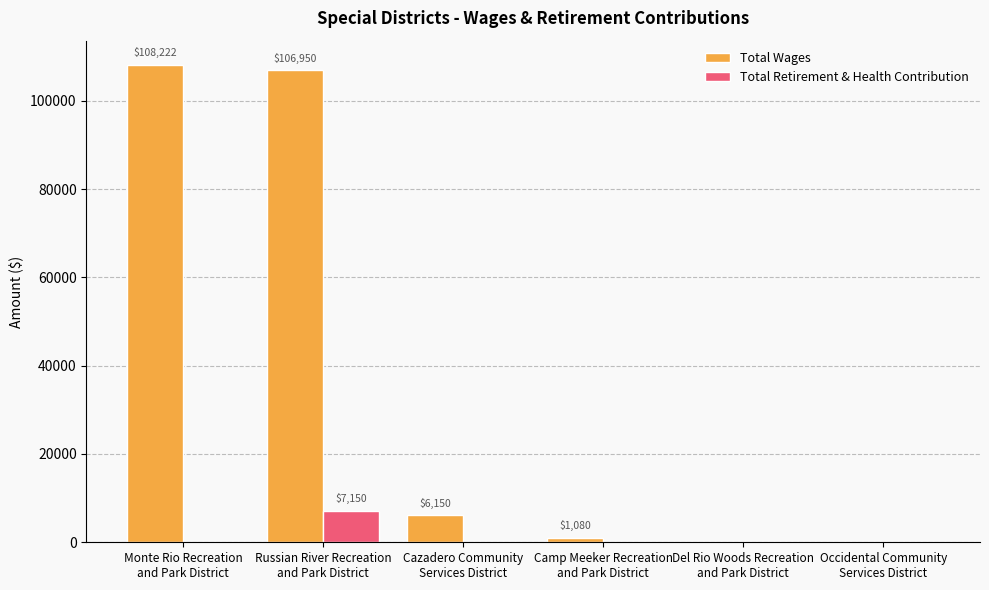

Reading left to right, list all the values displayed in this chart.

Total Wages: Monte Rio Recreation
and Park District=108222	Russian River Recreation
and Park District=106950	Cazadero Community
Services District=6150	Camp Meeker Recreation
and Park District=1080	Del Rio Woods Recreation
and Park District=0	Occidental Community
Services District=0
Total Retirement & Health Contribution: Monte Rio Recreation
and Park District=0	Russian River Recreation
and Park District=7150	Cazadero Community
Services District=0	Camp Meeker Recreation
and Park District=0	Del Rio Woods Recreation
and Park District=0	Occidental Community
Services District=0